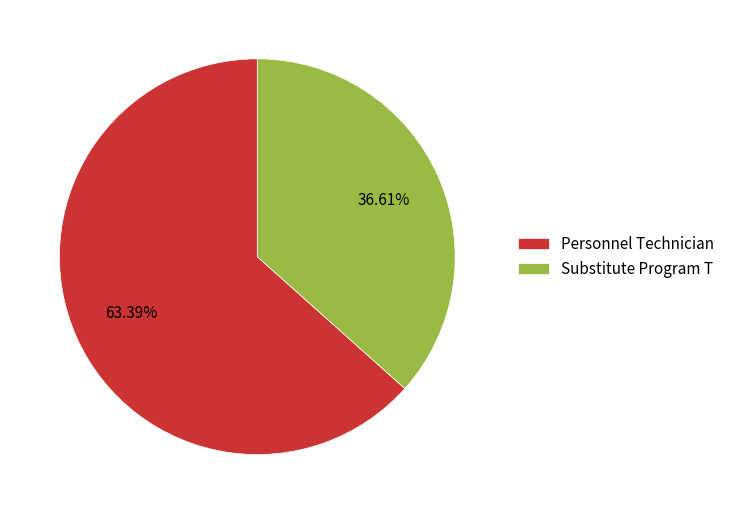

To the nearest percent, what portion does Substitute Program T represent?

37%